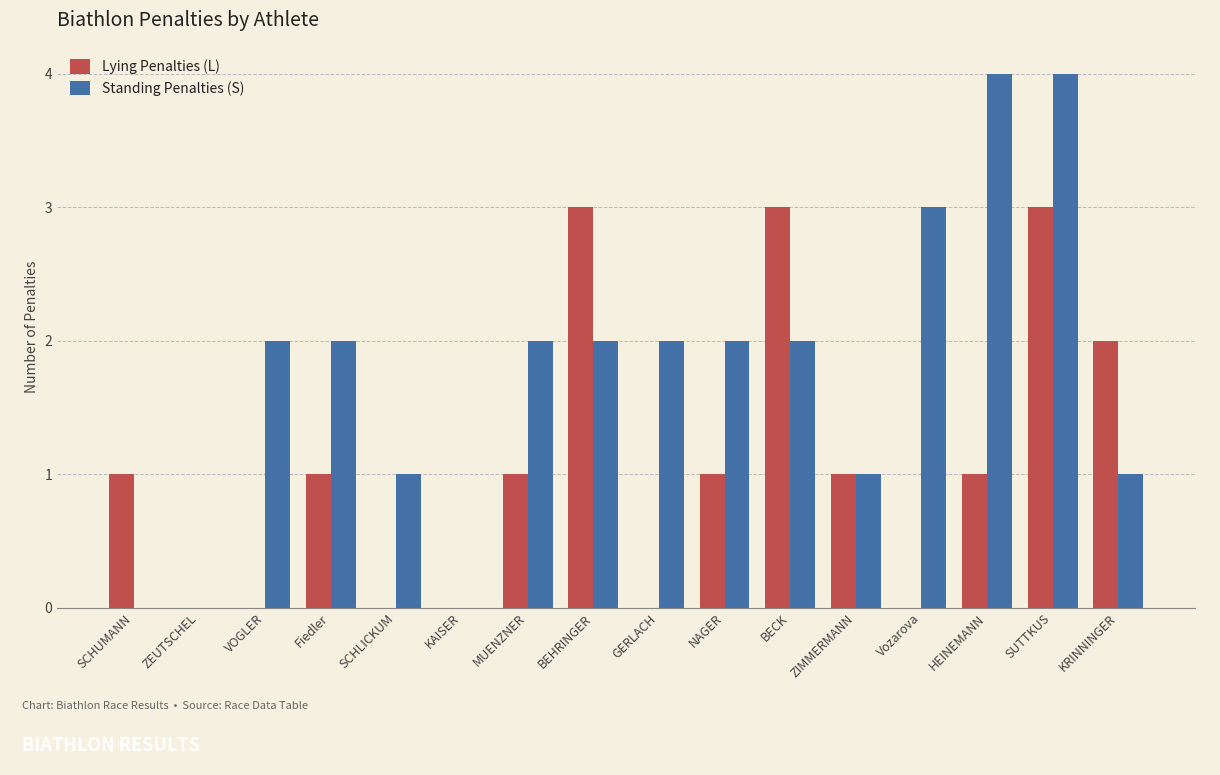

What is the sum of all Standing Penalties (S) values?

28